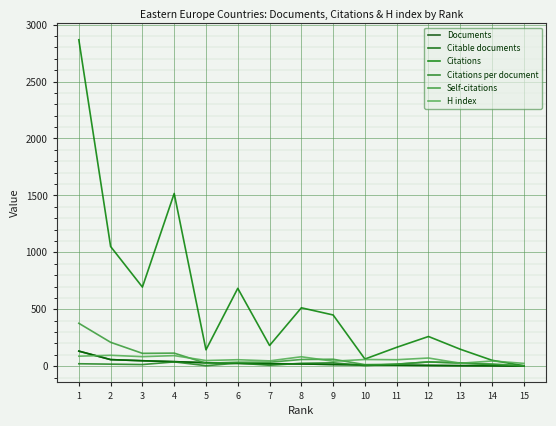

How many lines are shown in the chart?

6